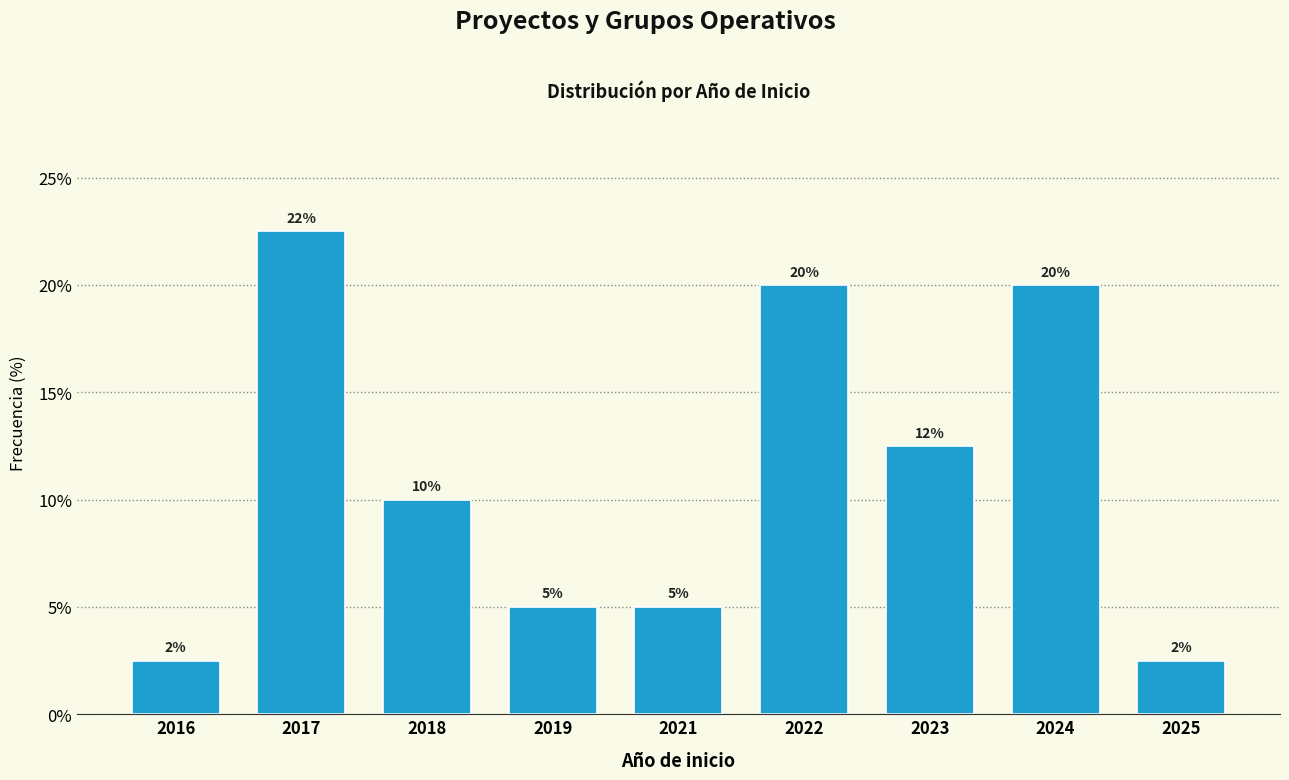

How many values are between 5 and 20?

6